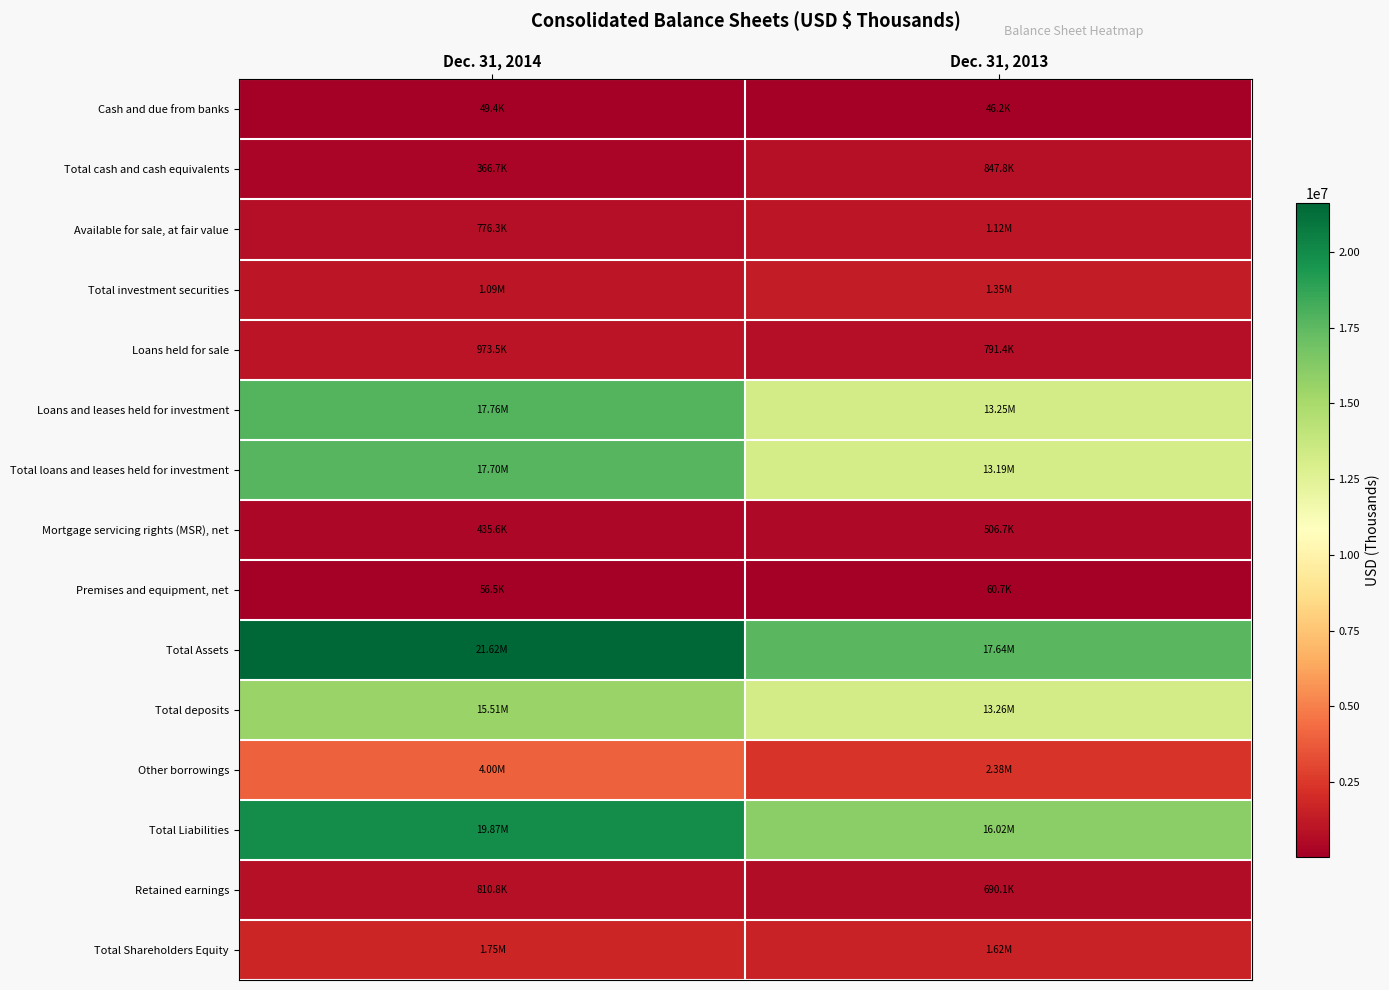

Reading left to right, list all the values displayed in this chart.

Cash and due from banks: Dec. 31, 2014=49436	Dec. 31, 2013=46175
Total cash and cash equivalents: Dec. 31, 2014=366664	Dec. 31, 2013=847778
Available for sale, at fair value: Dec. 31, 2014=776311	Dec. 31, 2013=1115627
Total investment securities: Dec. 31, 2014=1088004	Dec. 31, 2013=1351002
Loans held for sale: Dec. 31, 2014=973507	Dec. 31, 2013=791382
Loans and leases held for investment: Dec. 31, 2014=17760253	Dec. 31, 2013=13252724
Total loans and leases held for investment: Dec. 31, 2014=17699407	Dec. 31, 2013=13189034
Mortgage servicing rights (MSR), net: Dec. 31, 2014=435619	Dec. 31, 2013=506680
Premises and equipment, net: Dec. 31, 2014=56457	Dec. 31, 2013=60733
Total Assets: Dec. 31, 2014=21617788	Dec. 31, 2013=17640984
Total deposits: Dec. 31, 2014=15508697	Dec. 31, 2013=13261340
Other borrowings: Dec. 31, 2014=4004000	Dec. 31, 2013=2377000
Total Liabilities: Dec. 31, 2014=19870194	Dec. 31, 2013=16019971
Retained earnings: Dec. 31, 2014=810796	Dec. 31, 2013=690051
Total Shareholders Equity: Dec. 31, 2014=1747594	Dec. 31, 2013=1621013